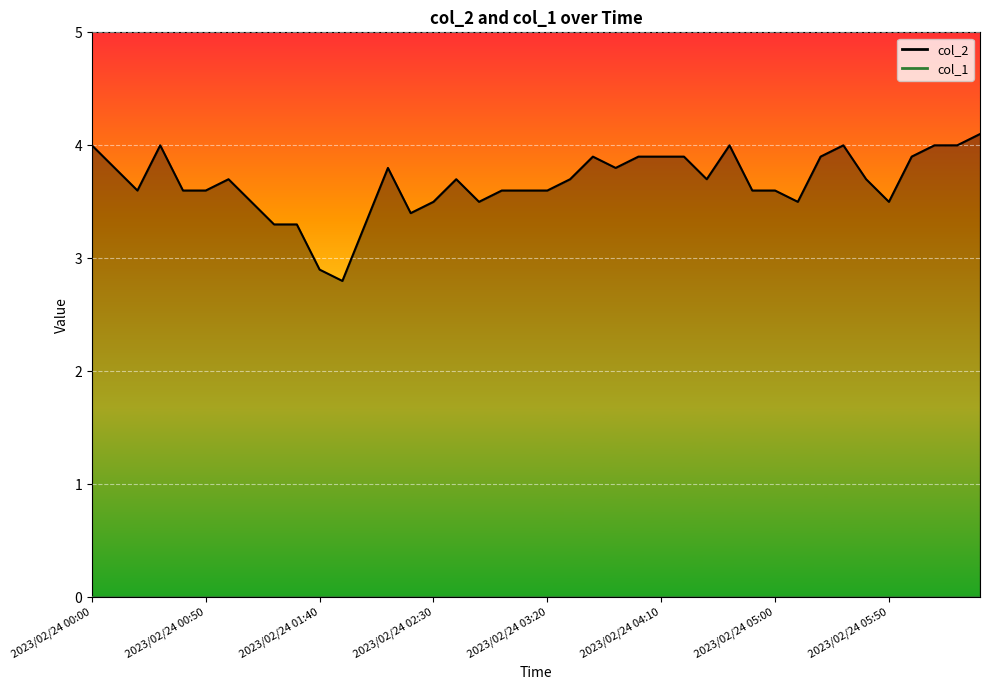

How many values are below 3?

2